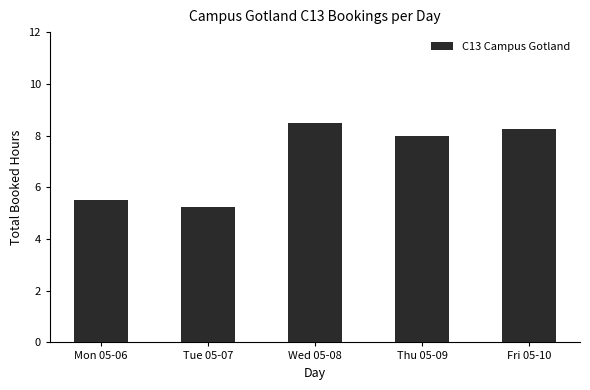

What is the greatest value displayed?

8.5